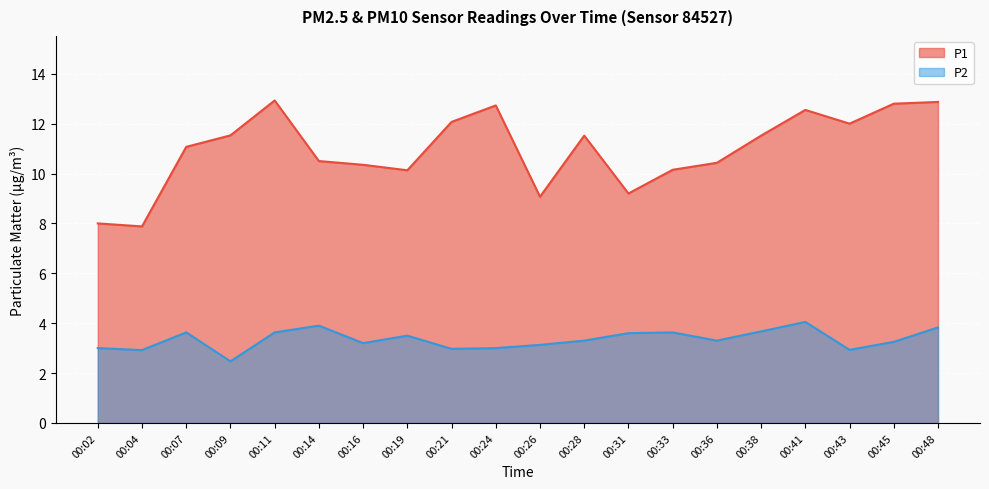

What is the sum of all P1 values?

219.3